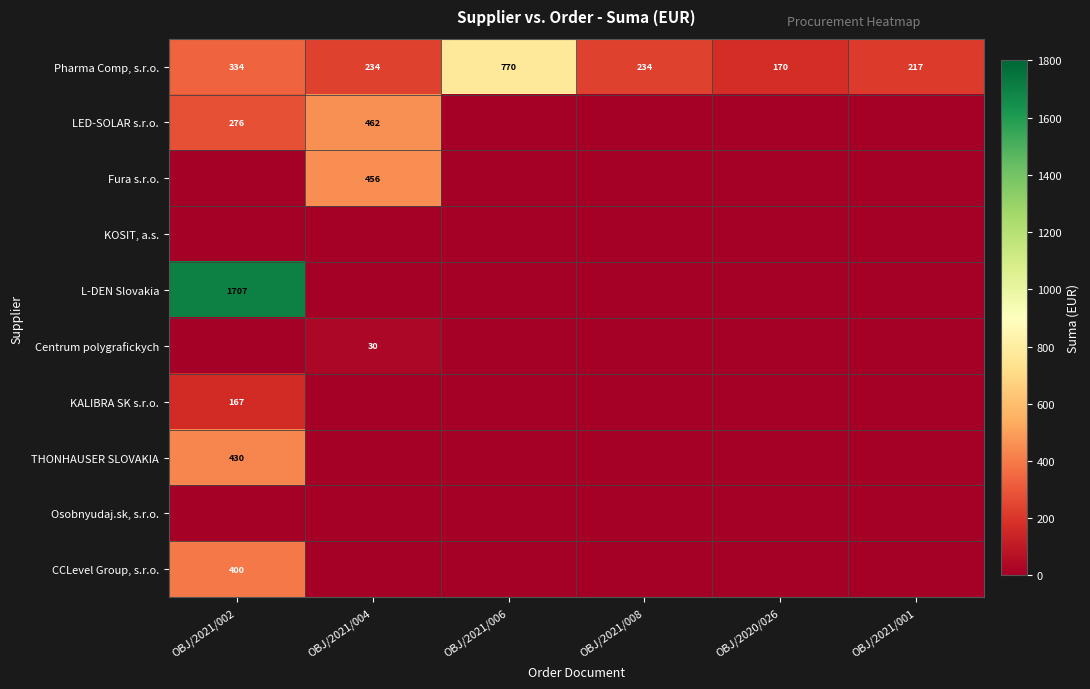

Which has a higher value, OBJ/2021/002 or OBJ/2021/004?

OBJ/2021/002